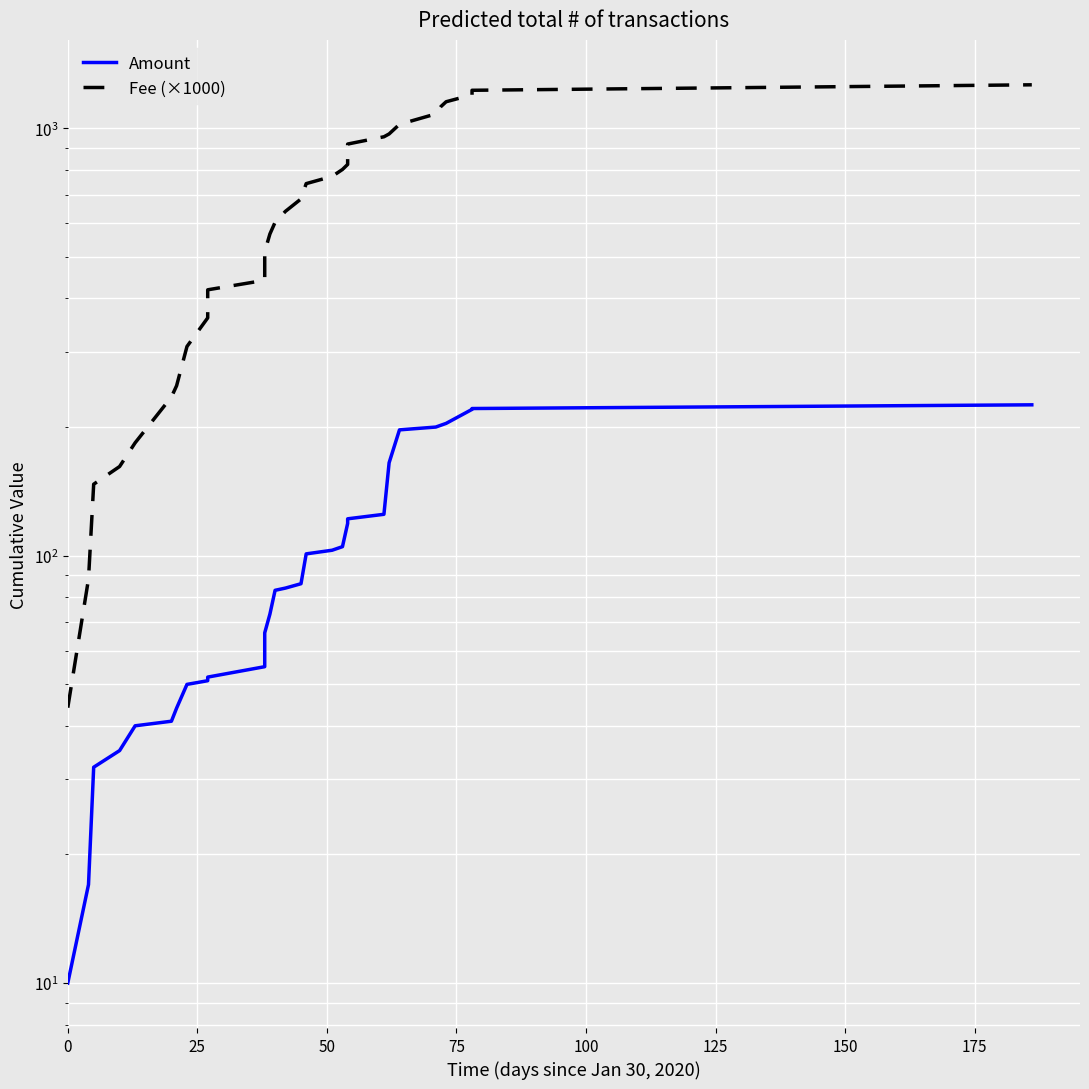

What are all the series names shown in the legend?

Amount, Fee (×1000)